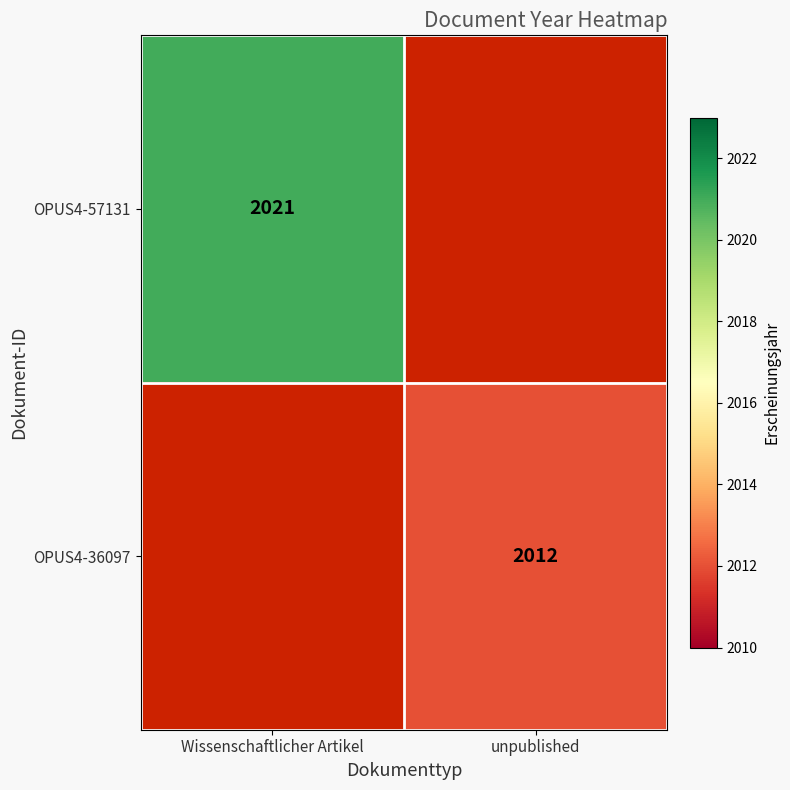

Is it true that OPUS4-57131 equals 2021 at Wissenschaftlicher Artikel?

True